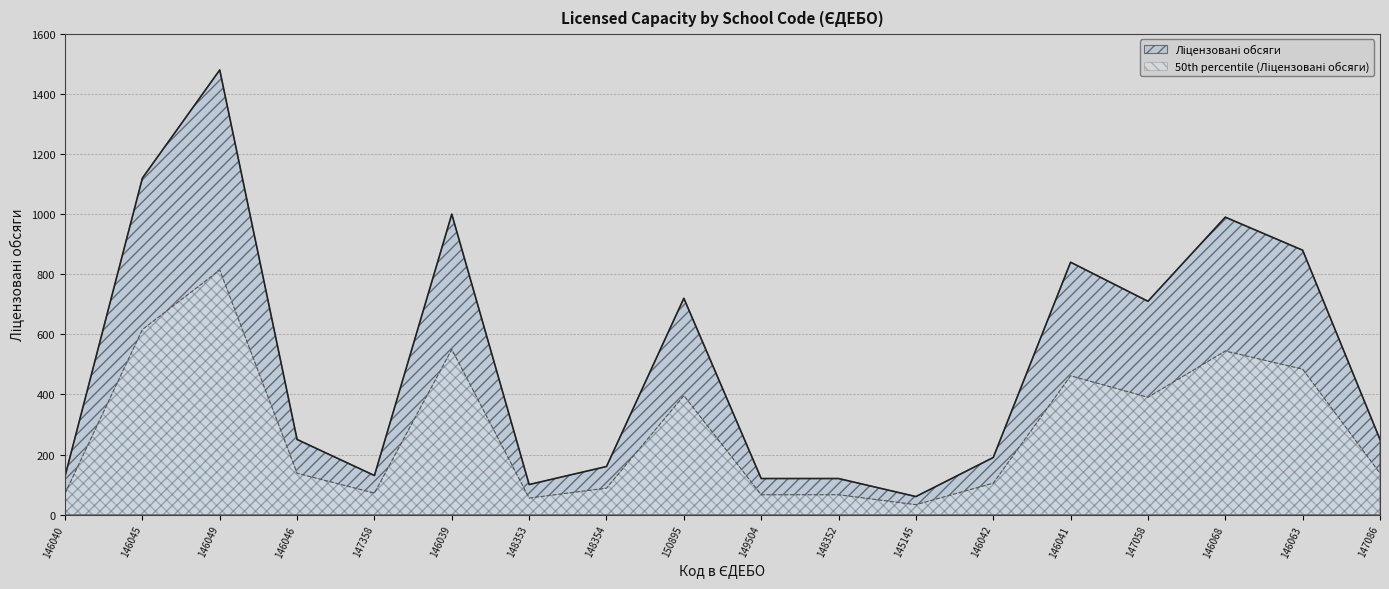

What is the change in value from 146045 to 146041?

-280